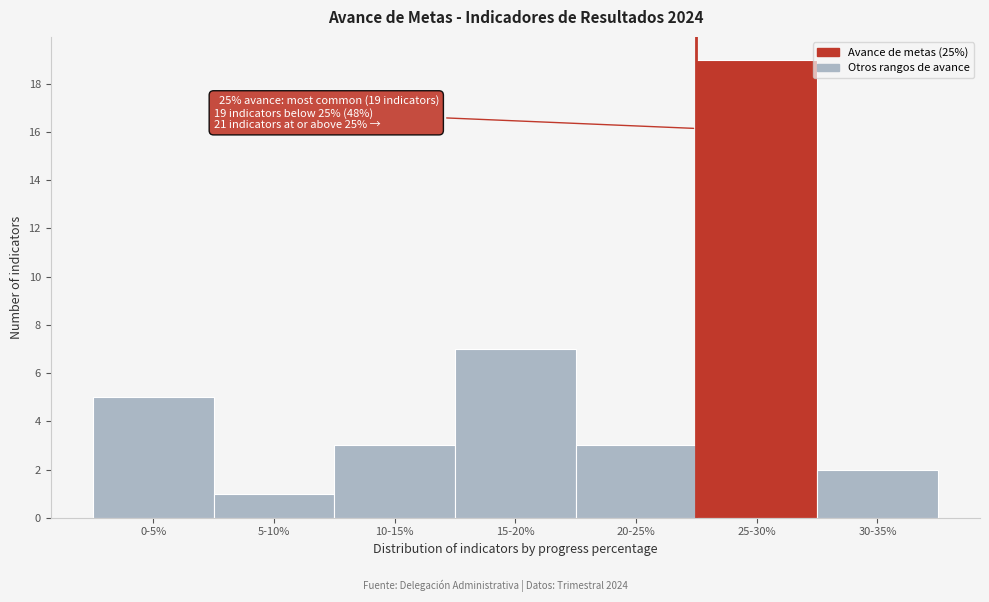

Reading left to right, extract all data points from this chart.

0-5%=5	5-10%=1	10-15%=3	15-20%=7	20-25%=3	25-30%=19	30-35%=2